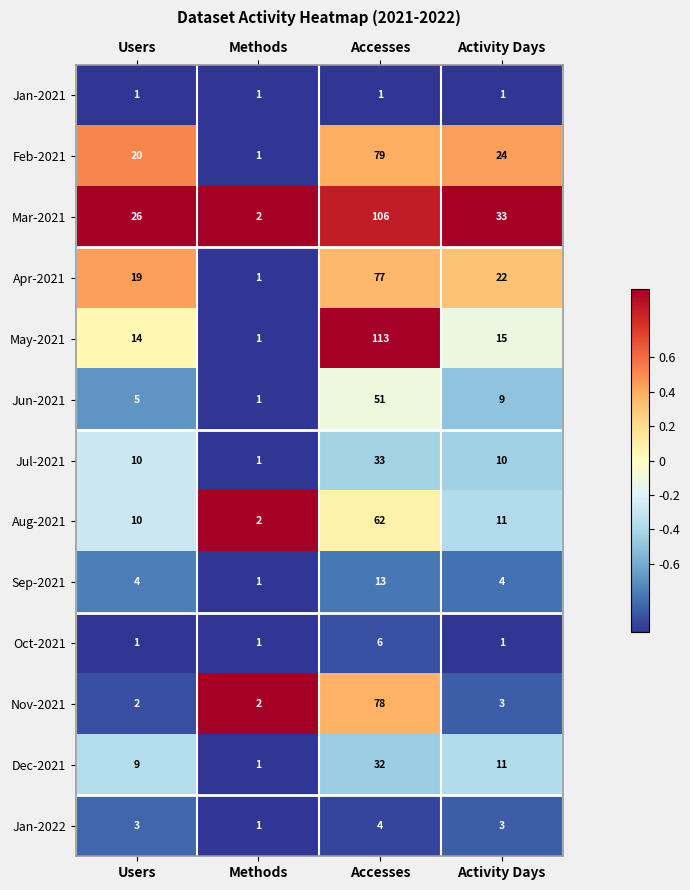

Is it true that Oct-2021 equals 1 at Accesses?

False